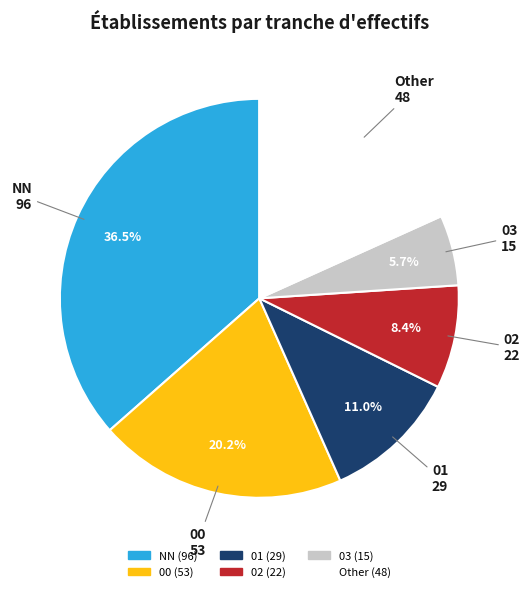

Which has a higher value, 00 or 03?

00